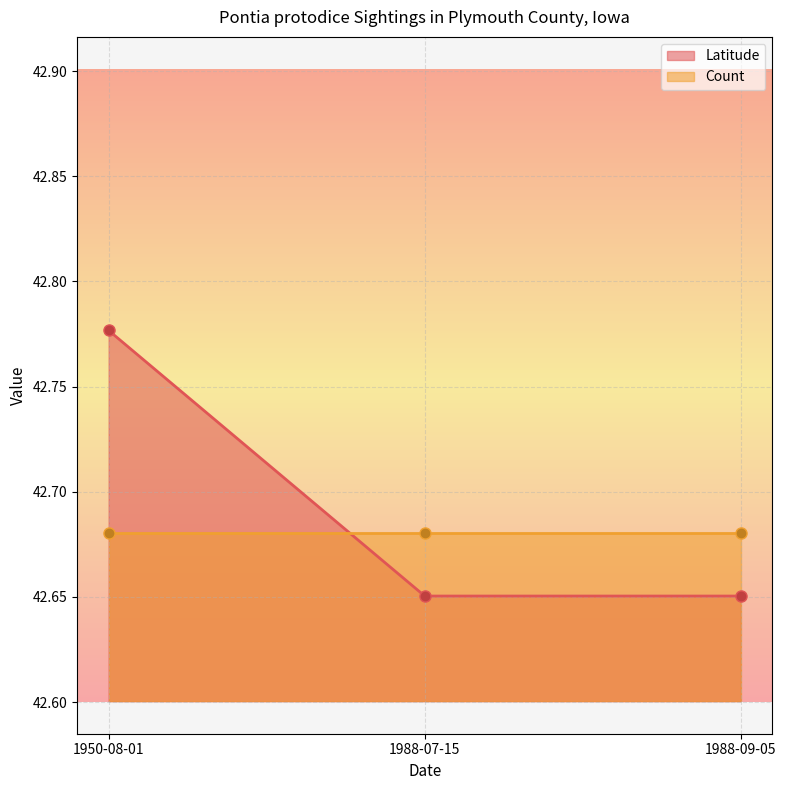

What is the label of the 3rd point from the left?

1988-09-05